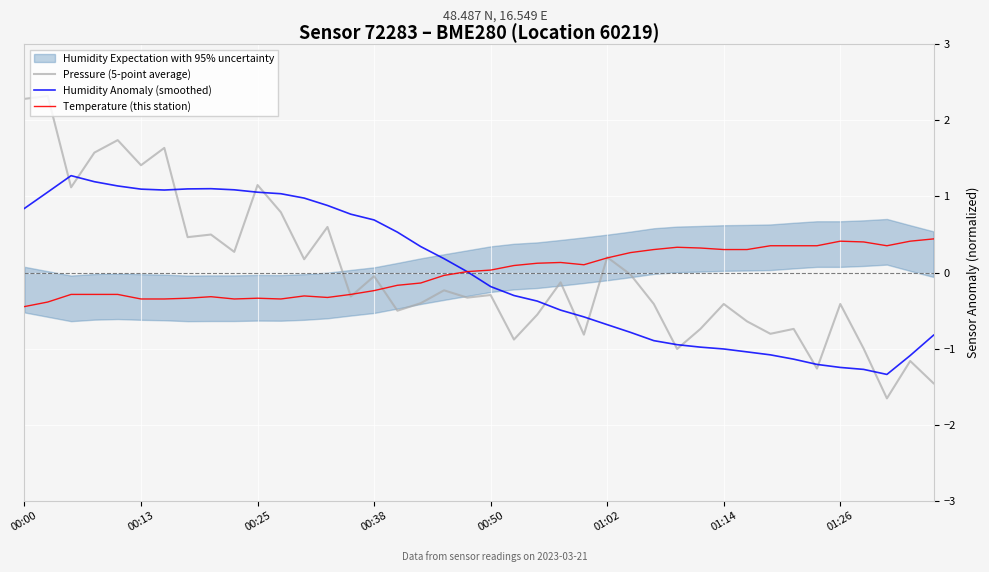

How many times do Pressure (5-point average) and Humidity Anomaly (smoothed) cross each other?

13